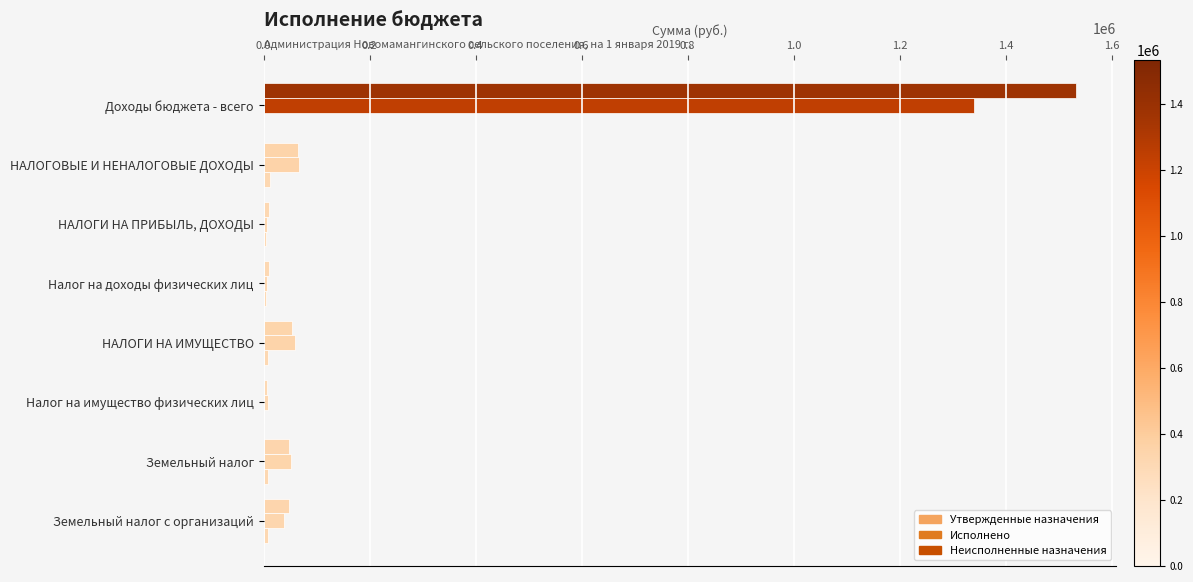

How many categories are shown in the chart?

8